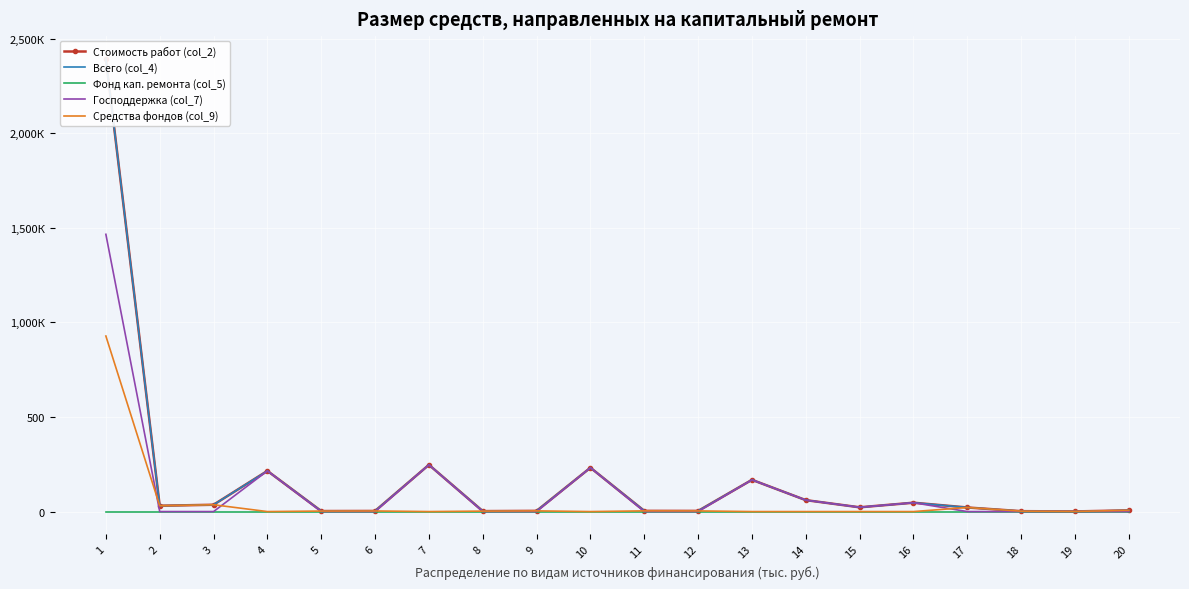

True or false: Всего (col_4) and Фонд кап. ремонта (col_5) cross at least once.

False